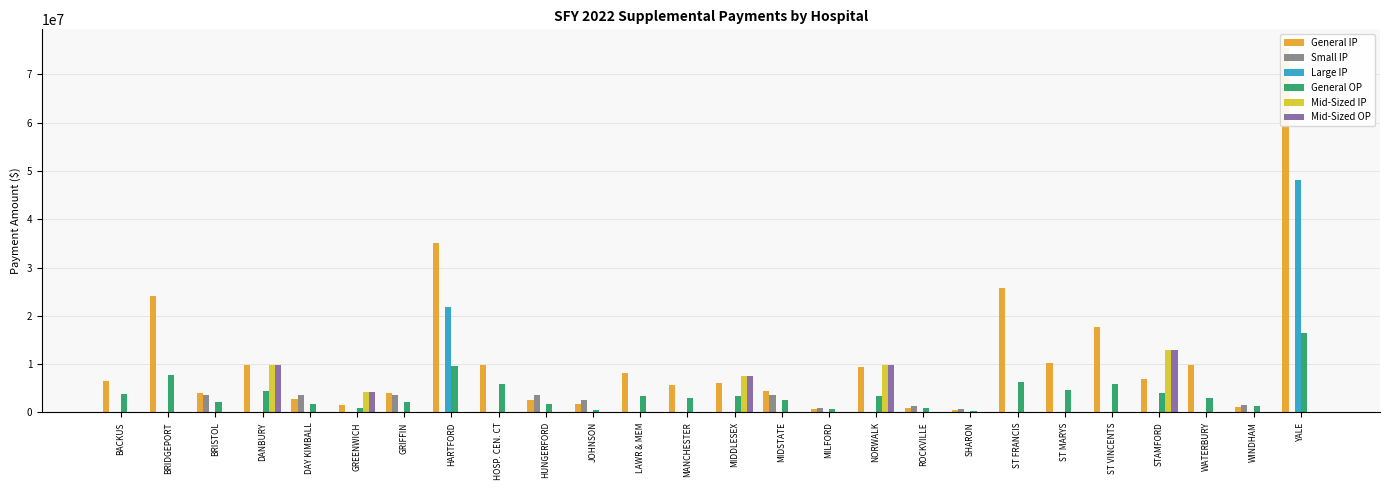

What is the value of the General IP bar at the 25th from the left?

1044841